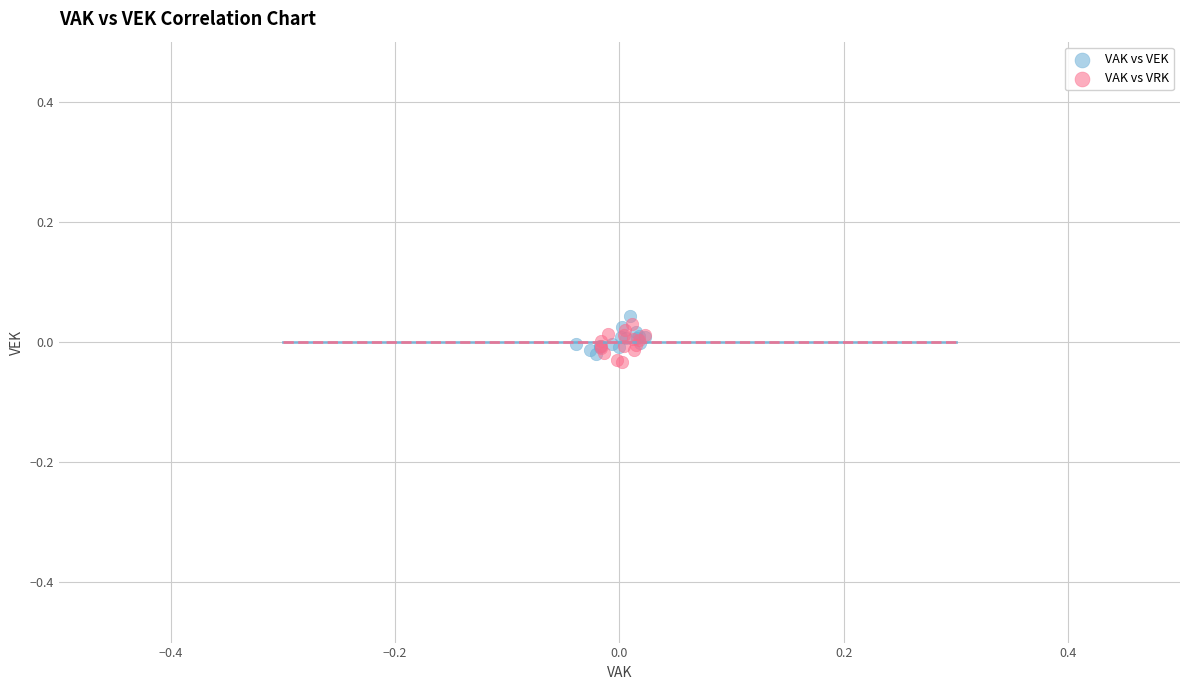

What are all the series names shown in the legend?

VAK vs VEK, VAK vs VRK